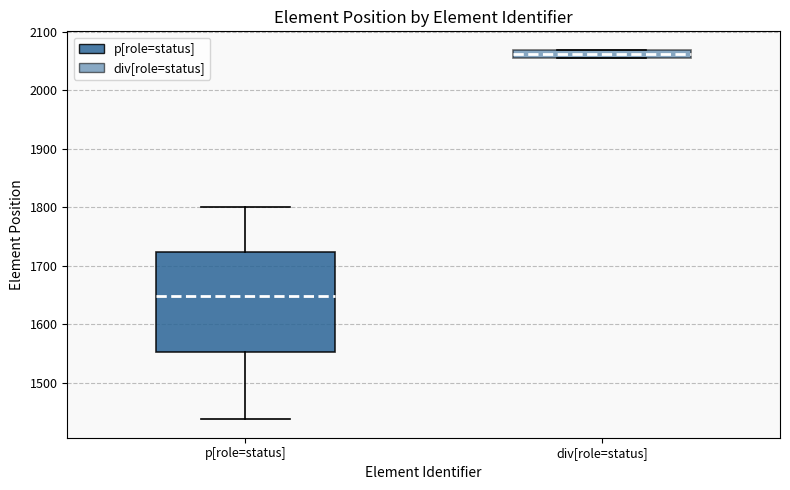

Comparing the boxes themselves (not the whiskers), which one is the tallest?

p[role=status]